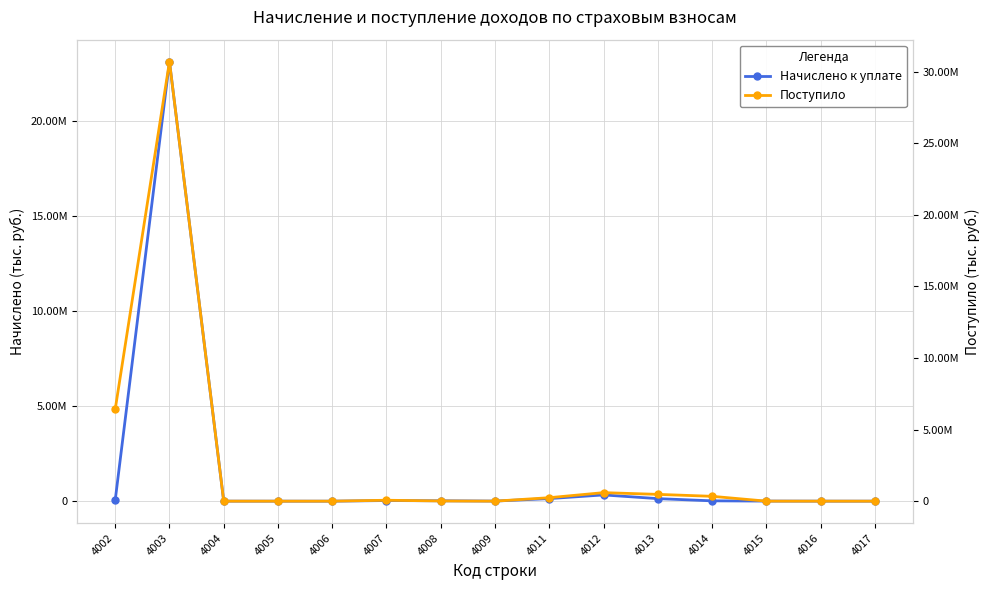

True or false: Поступило and Начислено к уплате cross at least once.

True